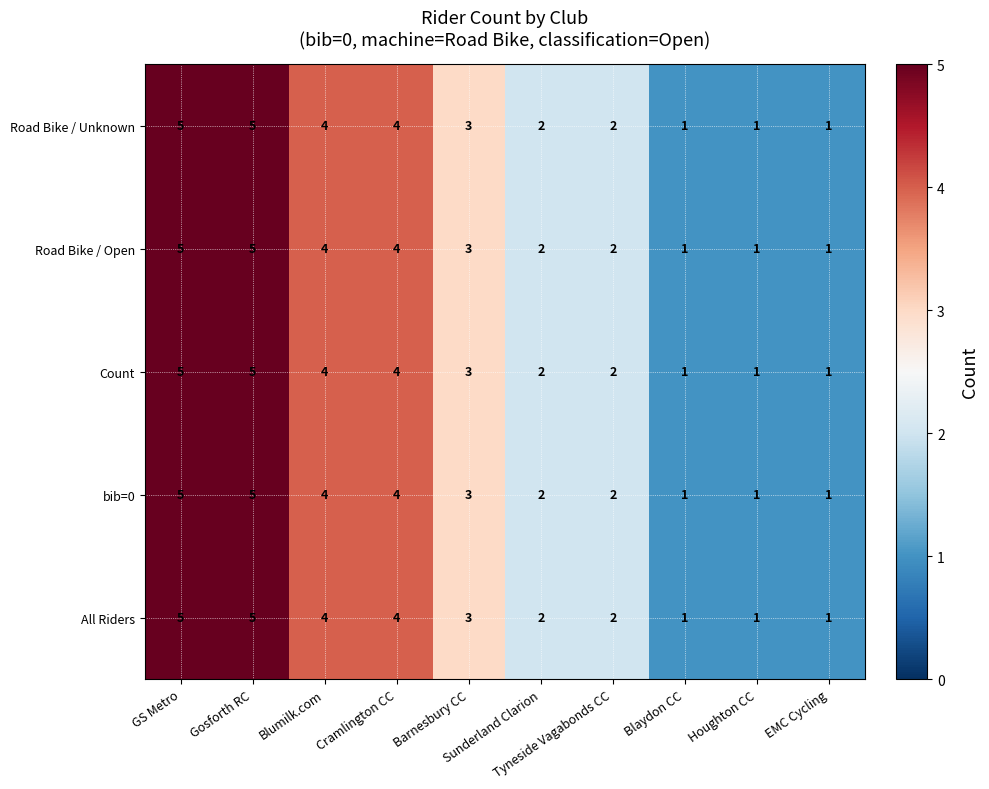

What is the sum of all bib=0 values?

28